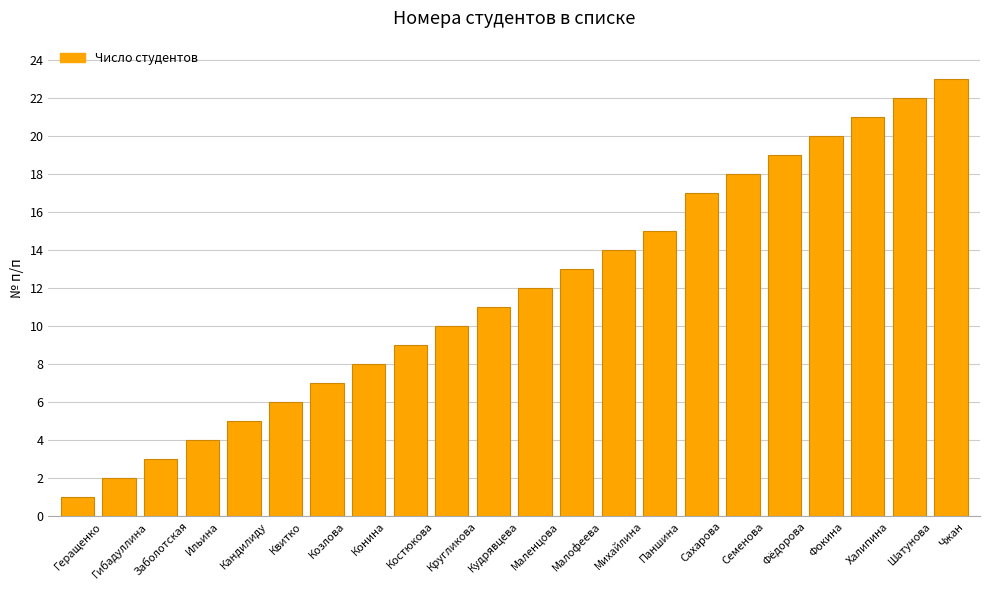

The chart shows a value of 23 at Чжан. True or false?

True